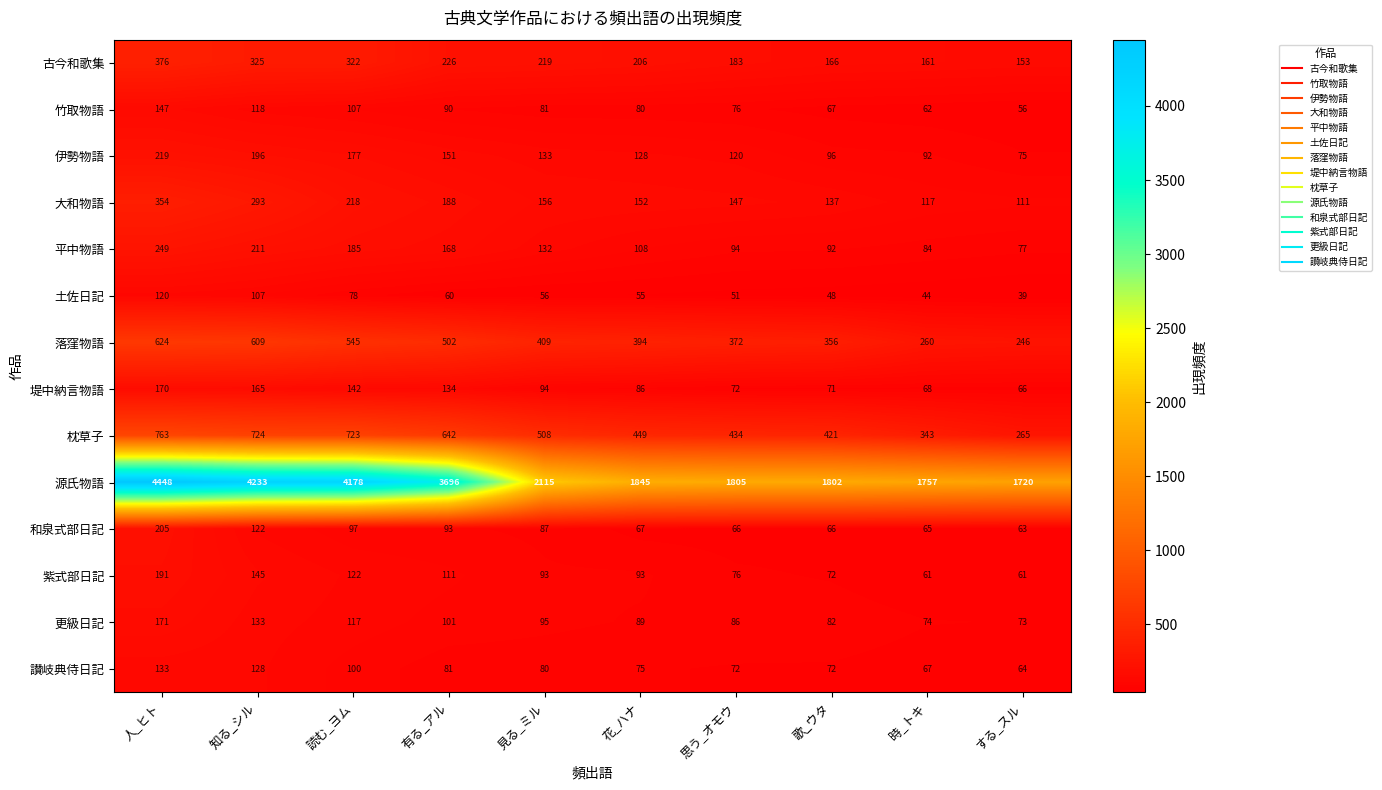

At which category is the sum across all series the highest?

人_ヒト